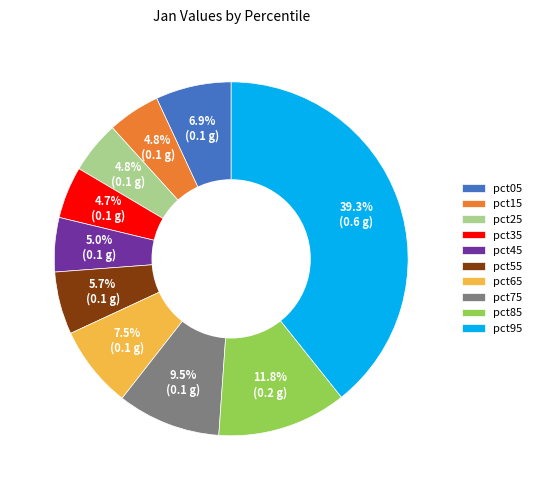

To the nearest percent, what is the combined percentage of pct35 and pct25?

10%